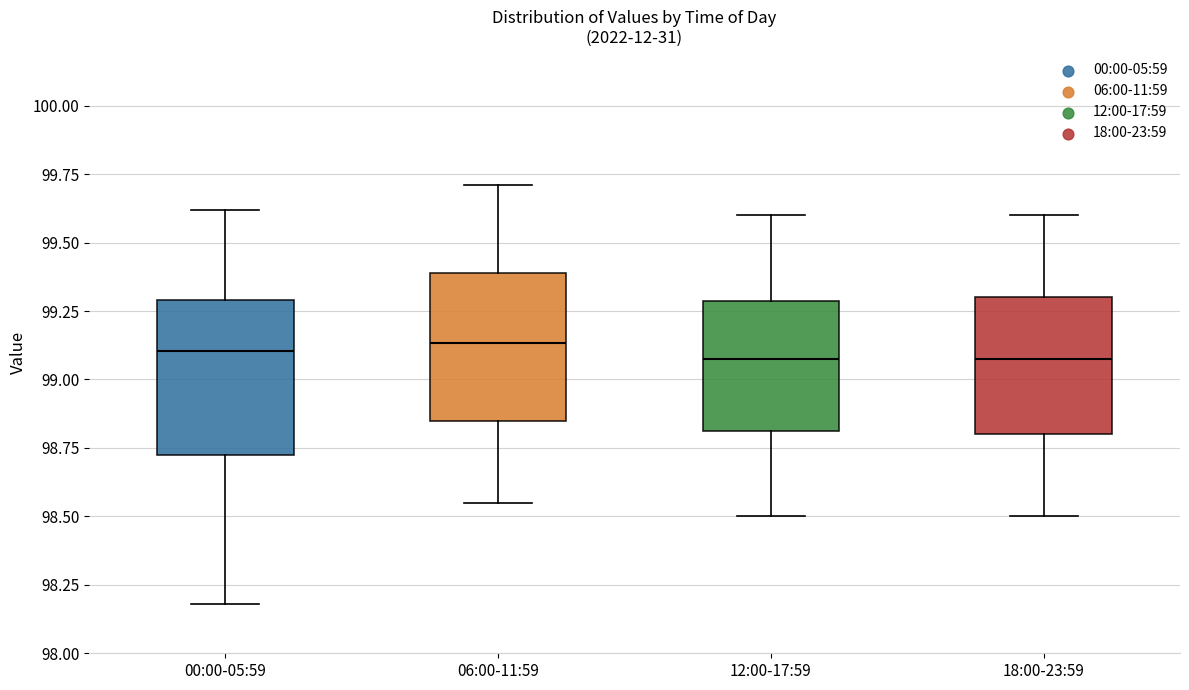

Reading left to right, read every box against the y-axis: the position of its median line, the range the box covers, and the ends of its whiskers. The values are not printed on the chart, so give them approximately, as read against the axis.

00:00-05:59: median 99.10, box 98.70 to 99.30, whiskers 98.20 to 99.60
06:00-11:59: median 99.15, box 98.85 to 99.40, whiskers 98.55 to 99.70
12:00-17:59: median 99.10, box 98.80 to 99.30, whiskers 98.50 to 99.60
18:00-23:59: median 99.10, box 98.80 to 99.30, whiskers 98.50 to 99.60